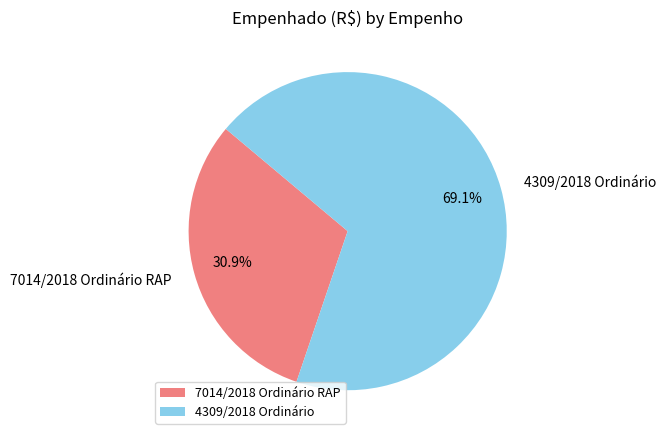

Which slice is the smallest?

7014/2018 Ordinário RAP